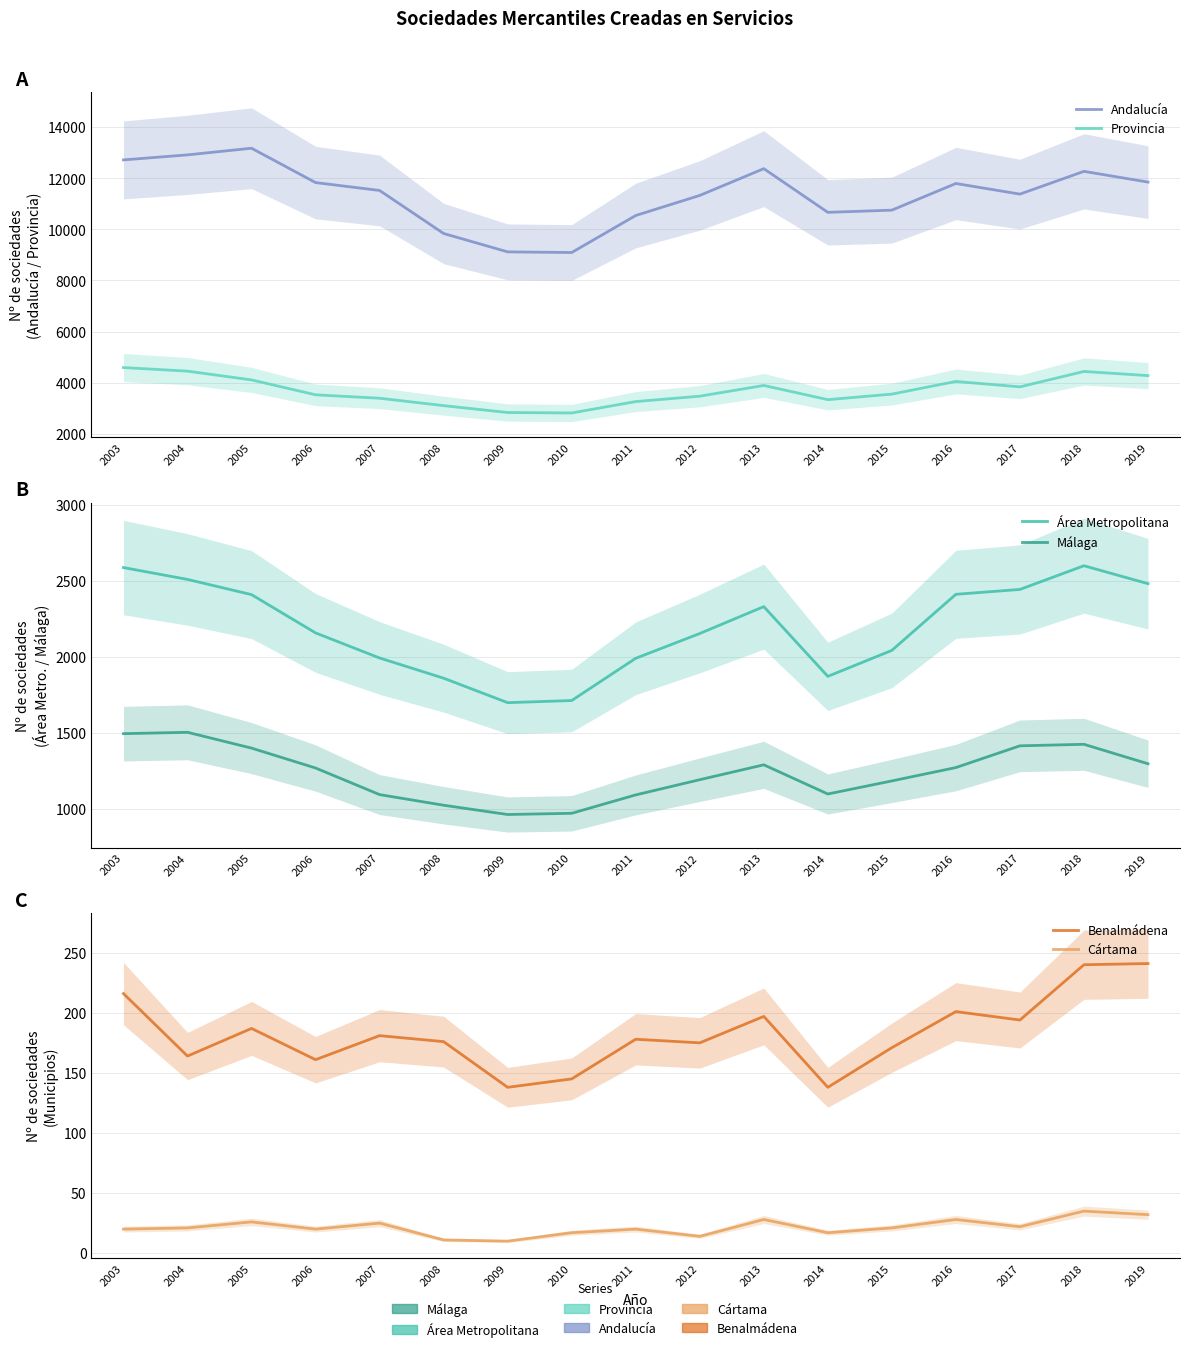

At how many categories does at least one series exceed 705?

17